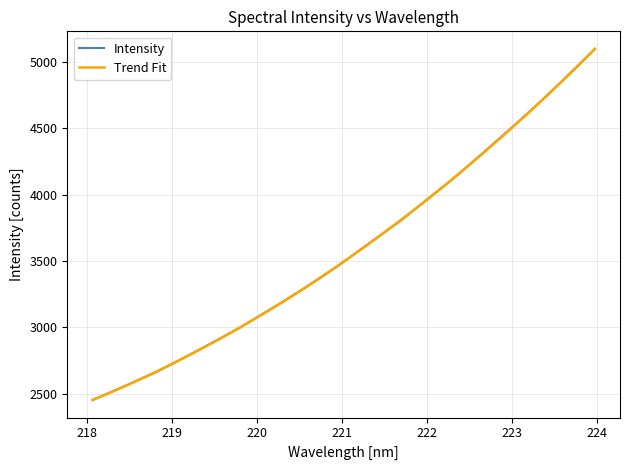

What is the greatest value displayed?

5098.7